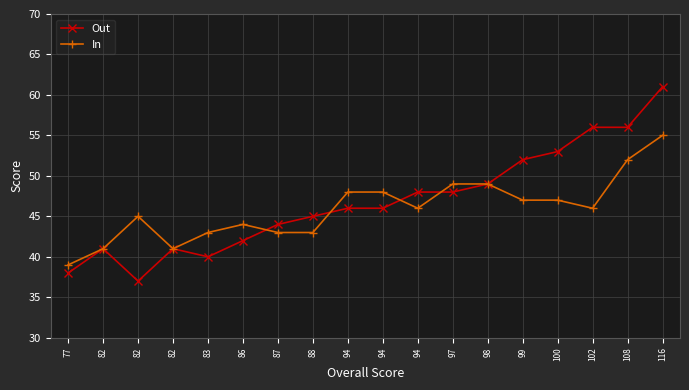

Between 98 and 94, which is larger?

98